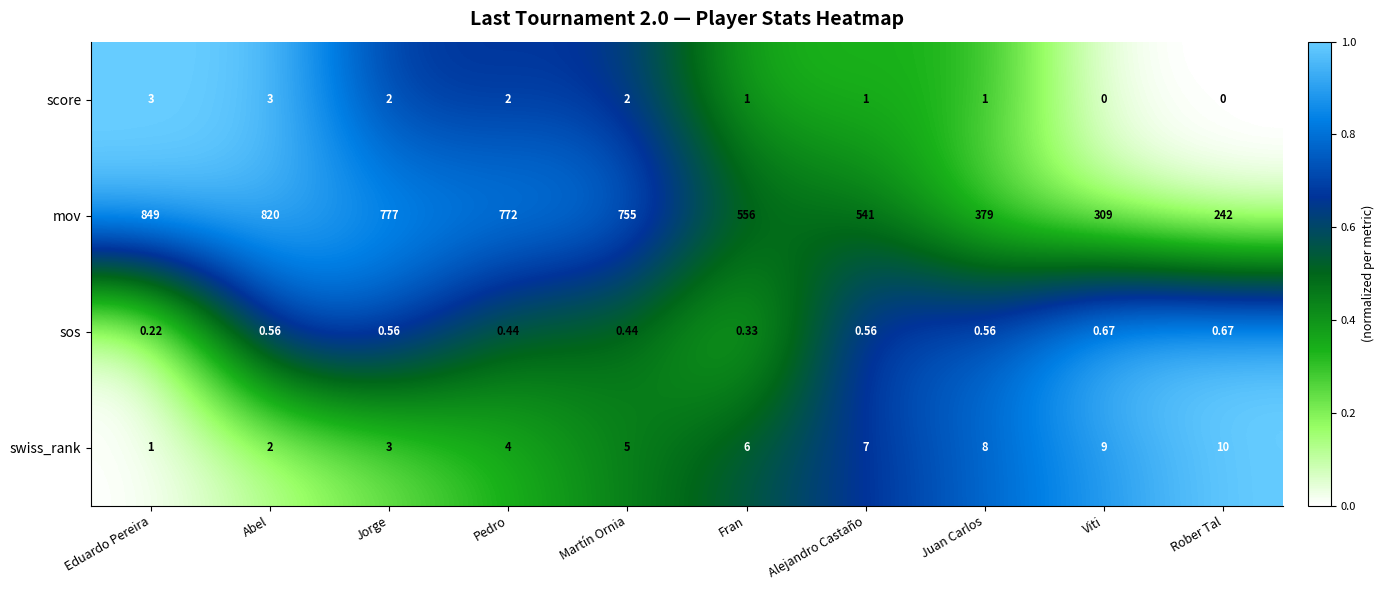

Rank the series by their maximum value, from highest to lowest.

mov, swiss_rank, score, sos